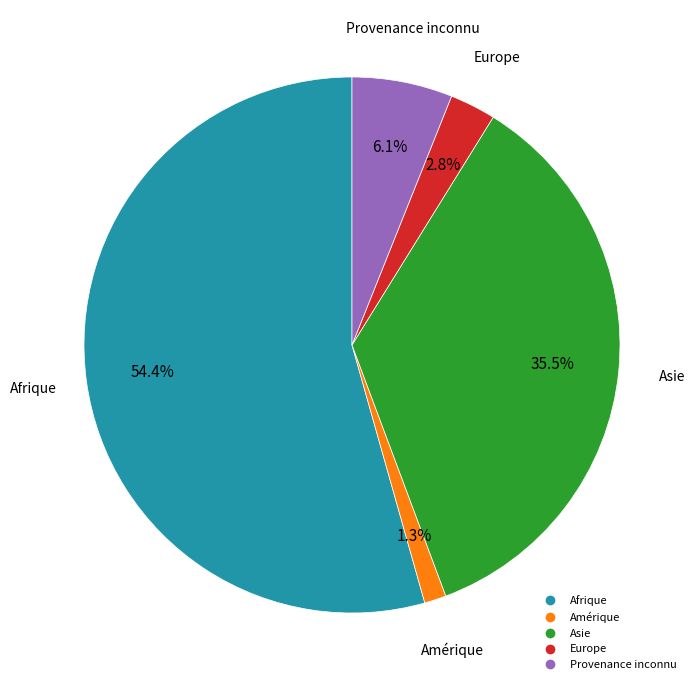

To the nearest percent, what is the combined percentage of Amérique and Provenance inconnu?

7%